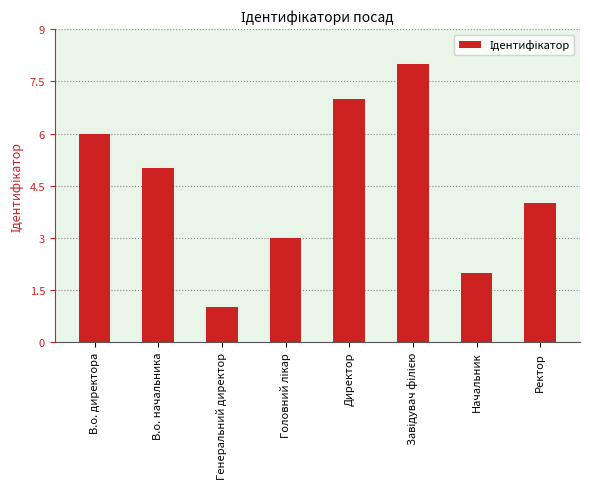

What is the sum of all values?

36